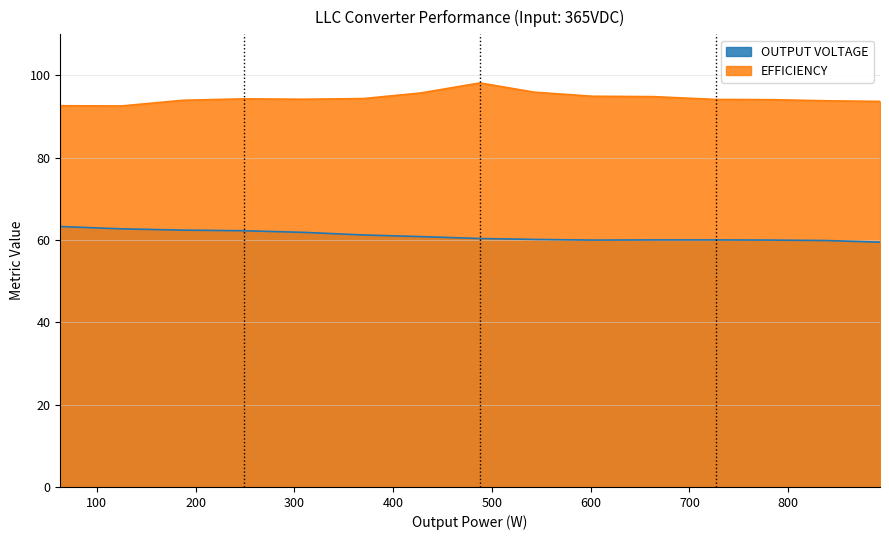

What is the minimum value for OUTPUT VOLTAGE?

59.5